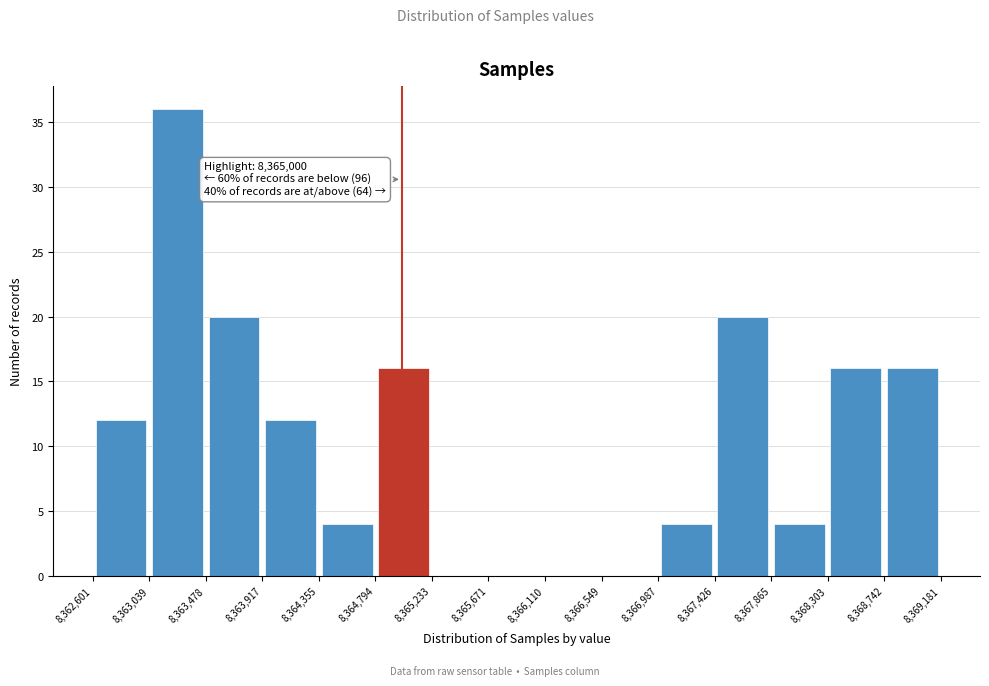

Over which range of the x-axis is the bar tallest?

8,363,039 to 8,363,478